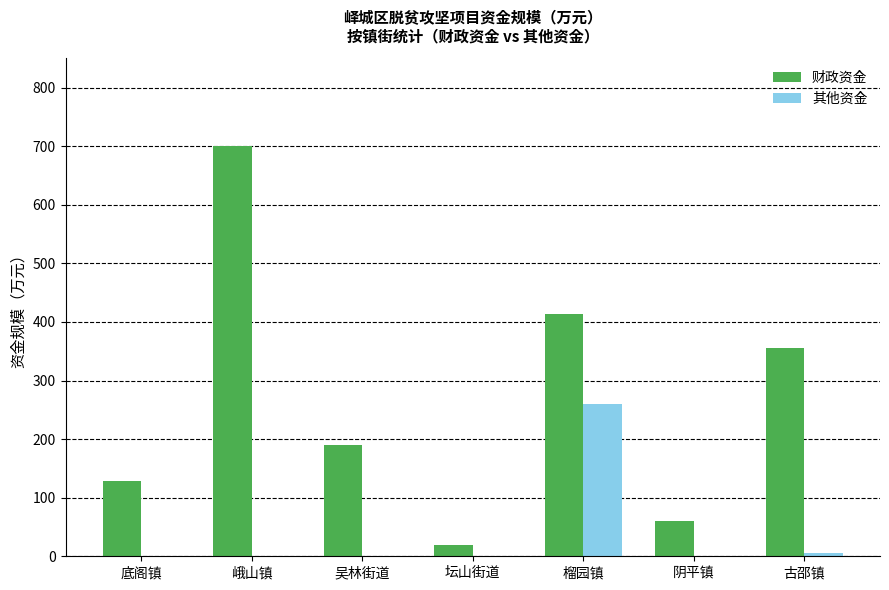

At which label does 财政资金 reach its peak?

峨山镇